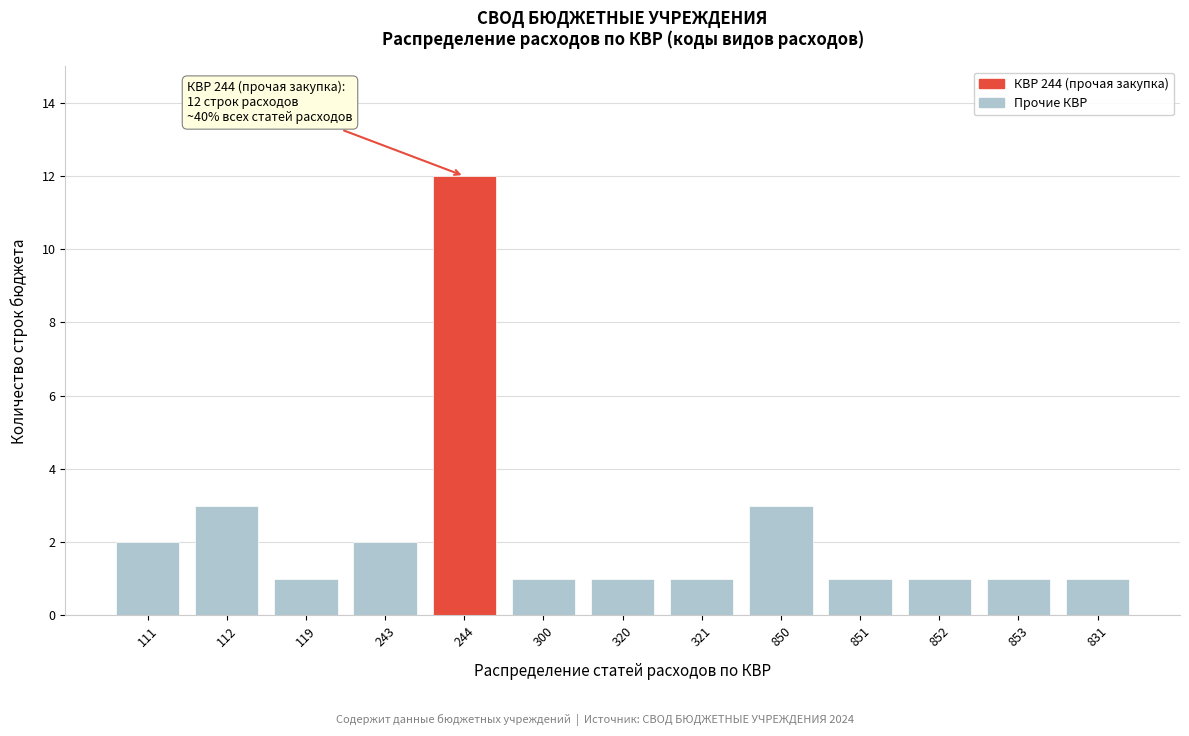

Reading left to right, extract all data points from this chart.

111=2	112=3	119=1	243=2	244=12	300=1	320=1	321=1	850=3	851=1	852=1	853=1	831=1